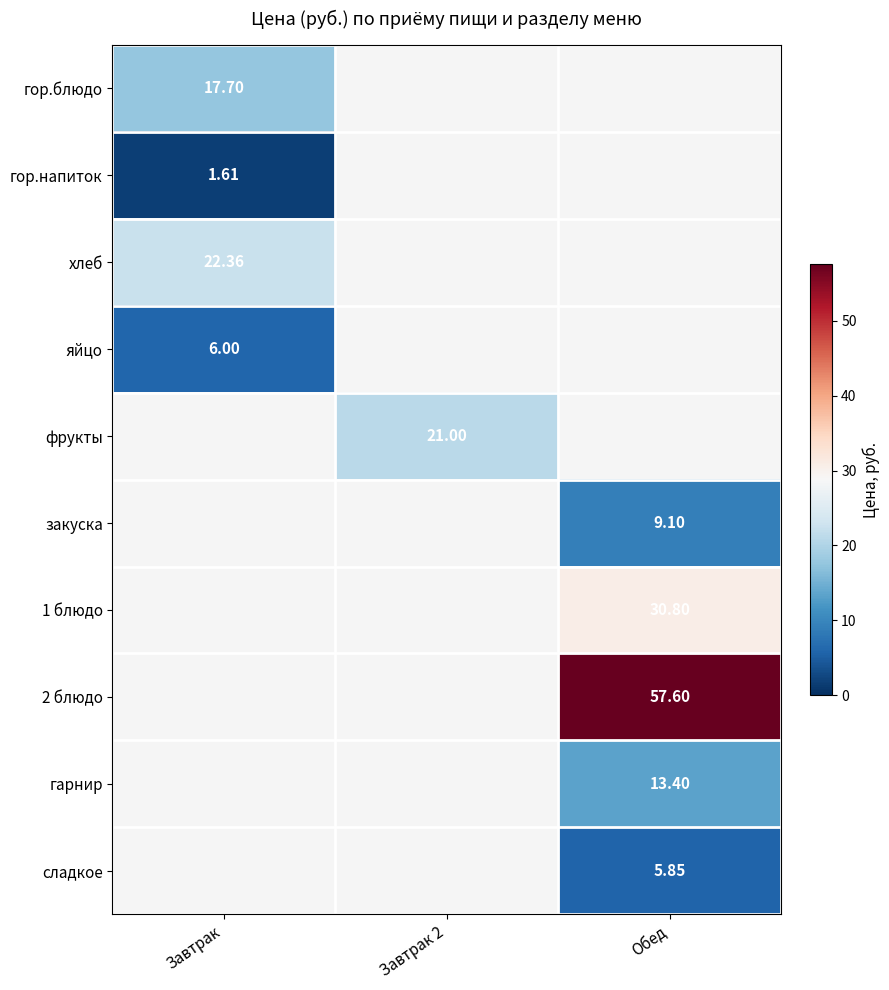

Rank the series at Завтрак from highest to lowest value.

хлеб, гор.блюдо, яйцо, фрукты, закуска, 1 блюдо, 2 блюдо, гарнир, сладкое, гор.напиток